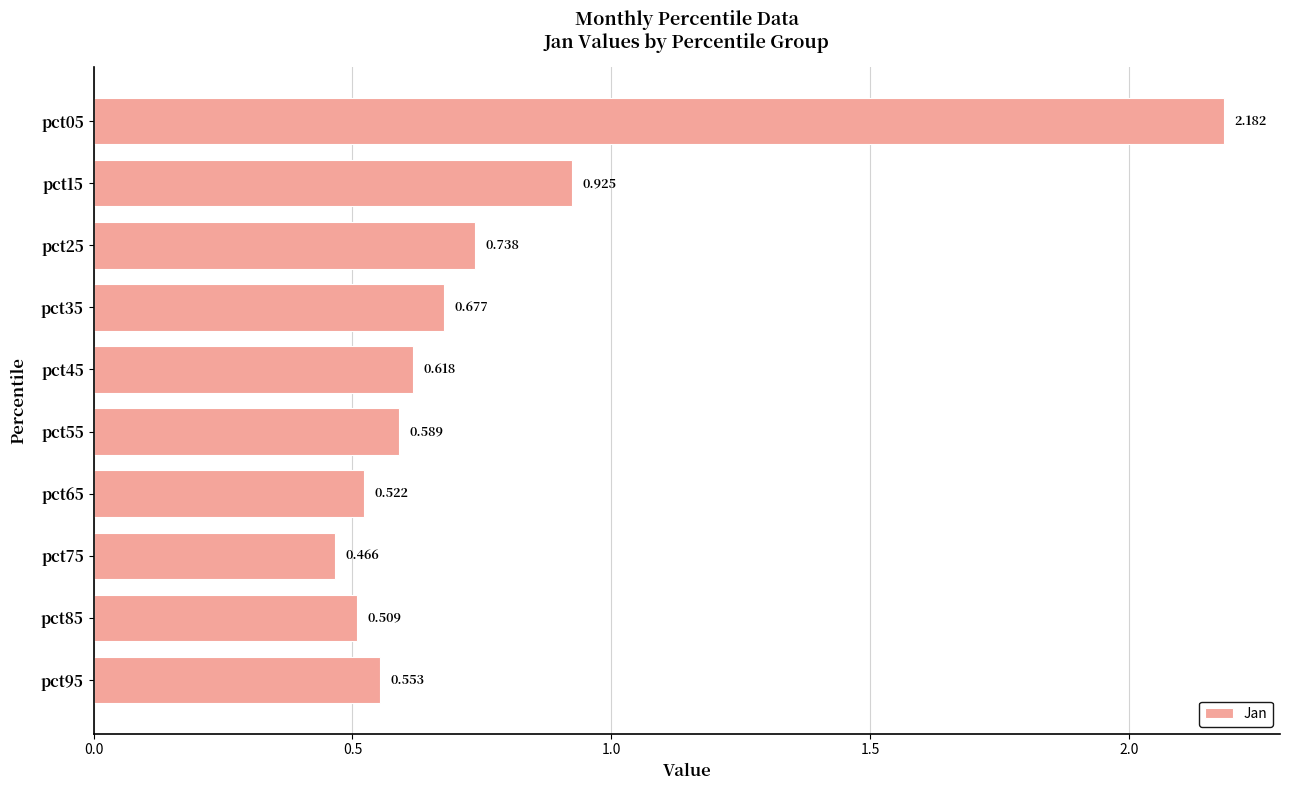

What is the difference between the maximum and minimum values?

1.7